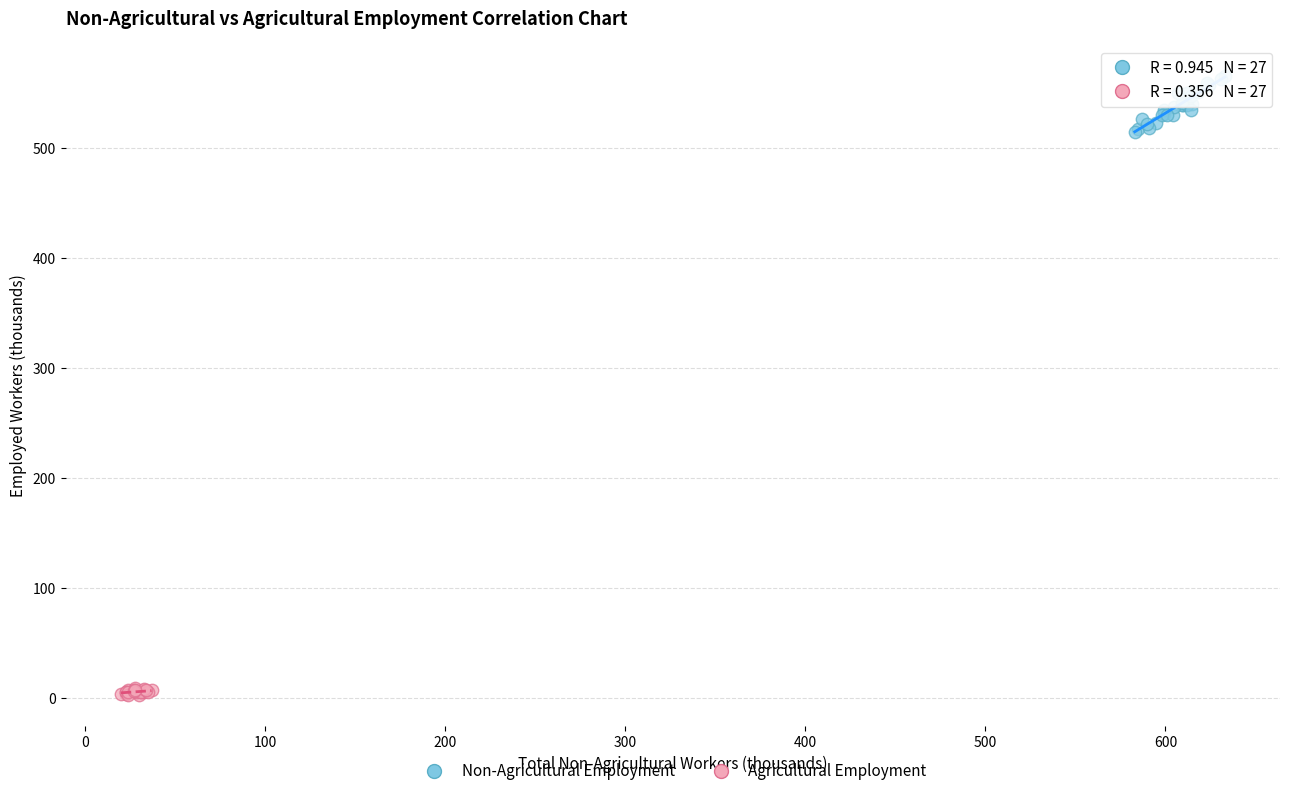

Which series has the largest Y range (max minus min)?

Non-Agricultural Employment